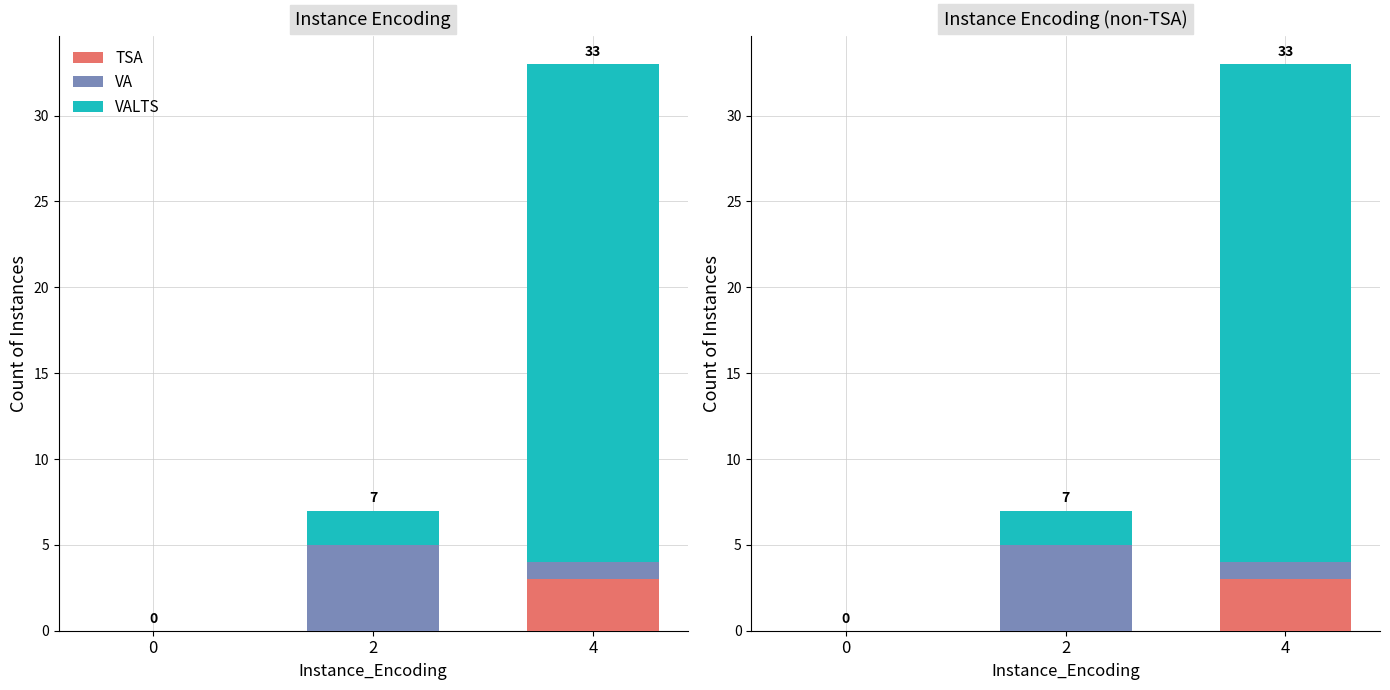

At how many categories does at least one series exceed 9?

1